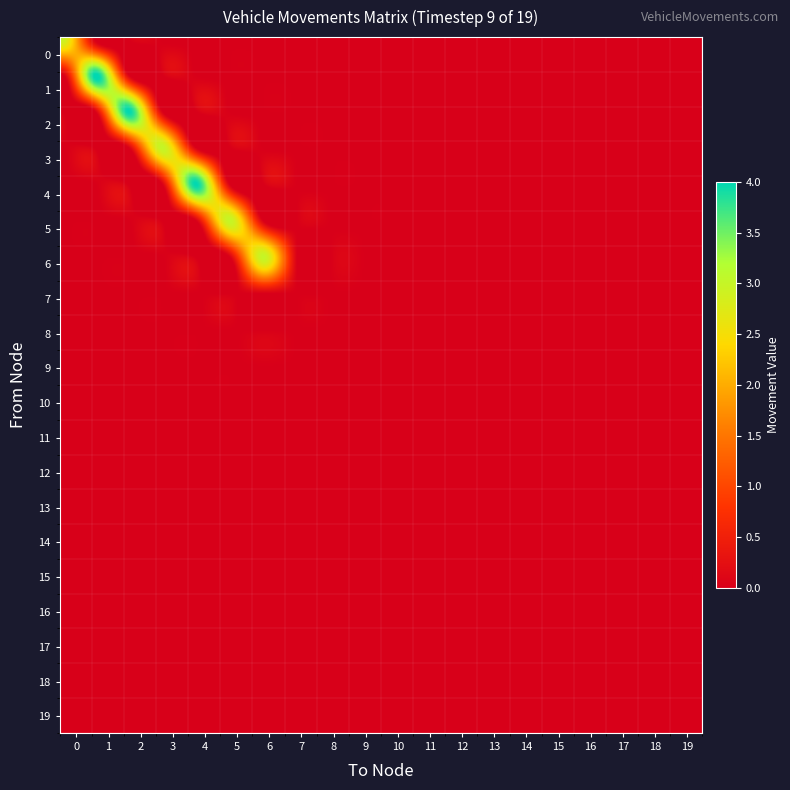

Which series has the largest total across all categories?

1